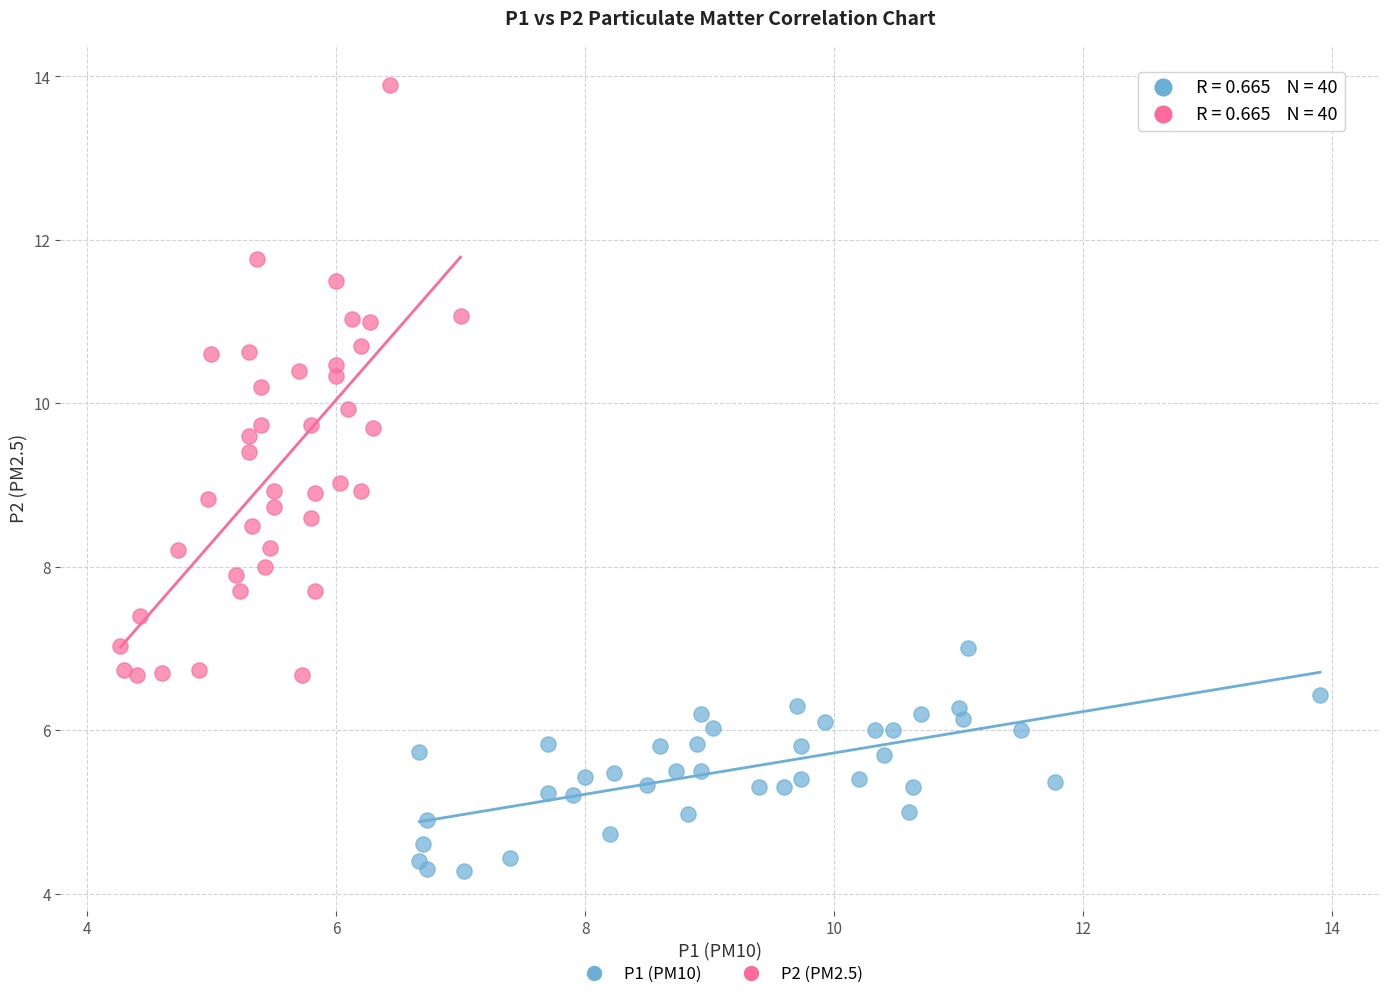

Which series has the largest Y range (max minus min)?

P2 (PM2.5)